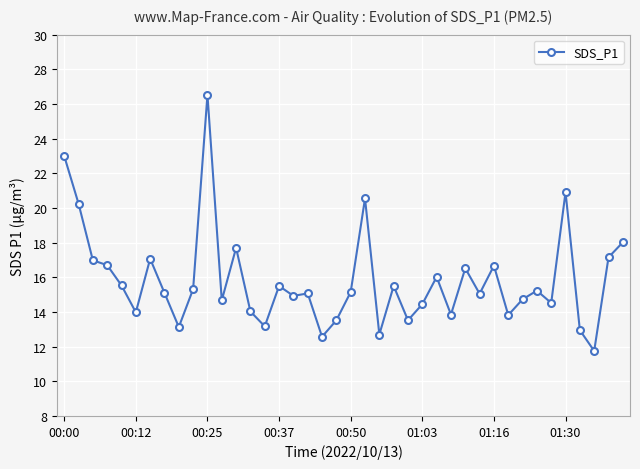

What is the greatest value displayed?

26.5